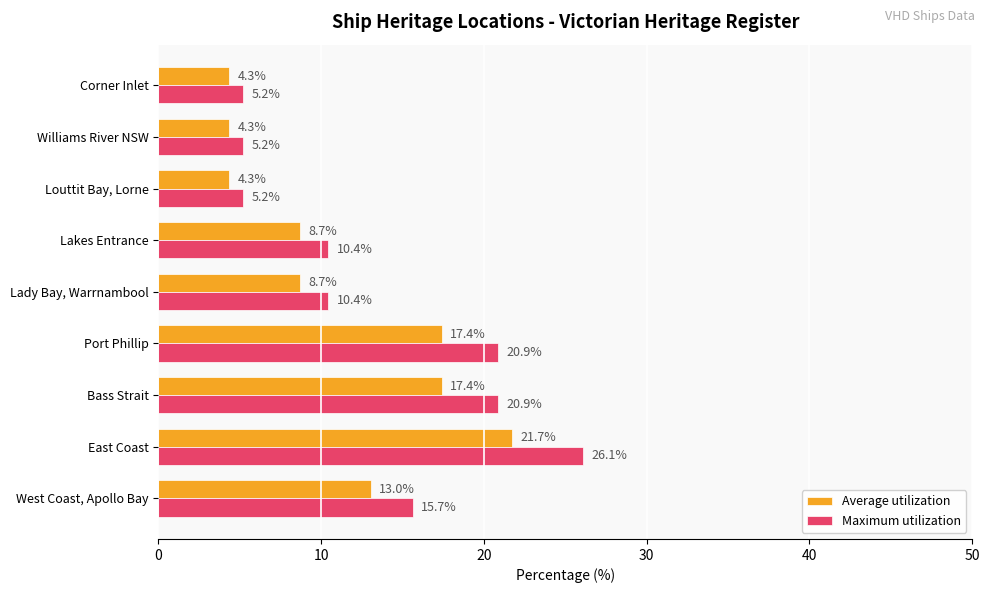

How many data points in Average utilization are above 8?

6